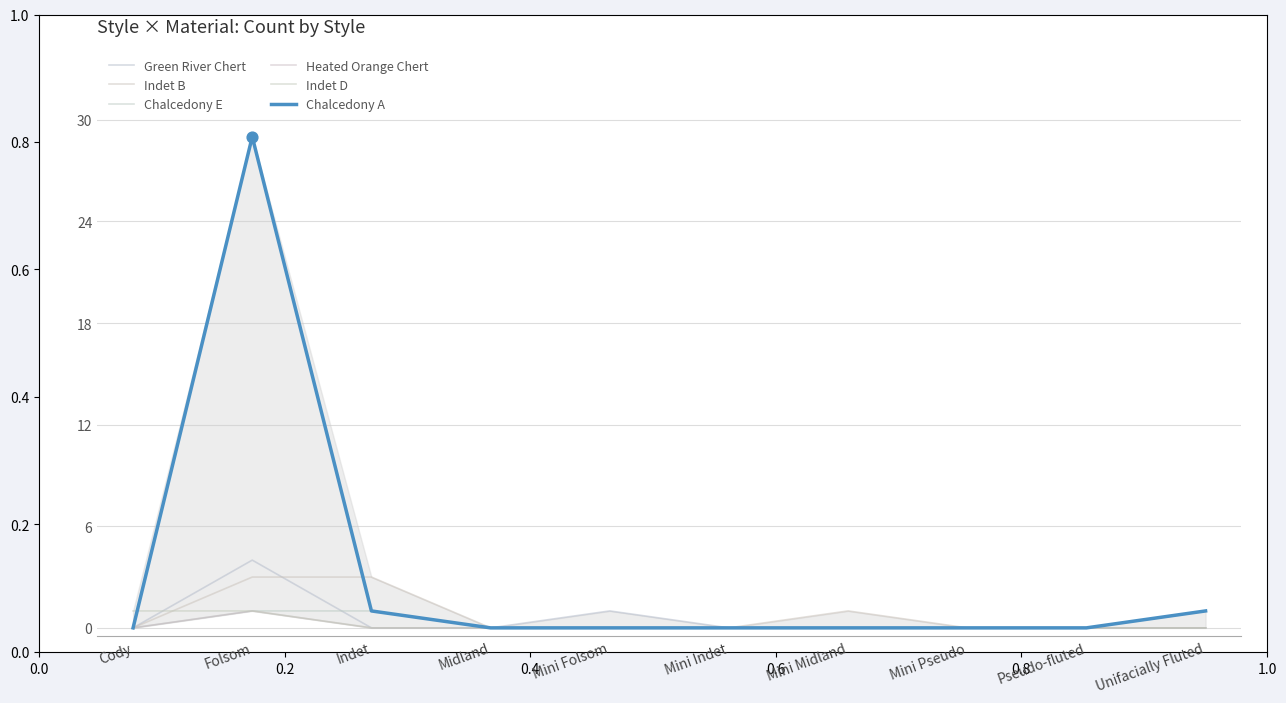

Is the value of Indet D at Cody greater than the value of Green River Chert at Mini Midland?

Yes